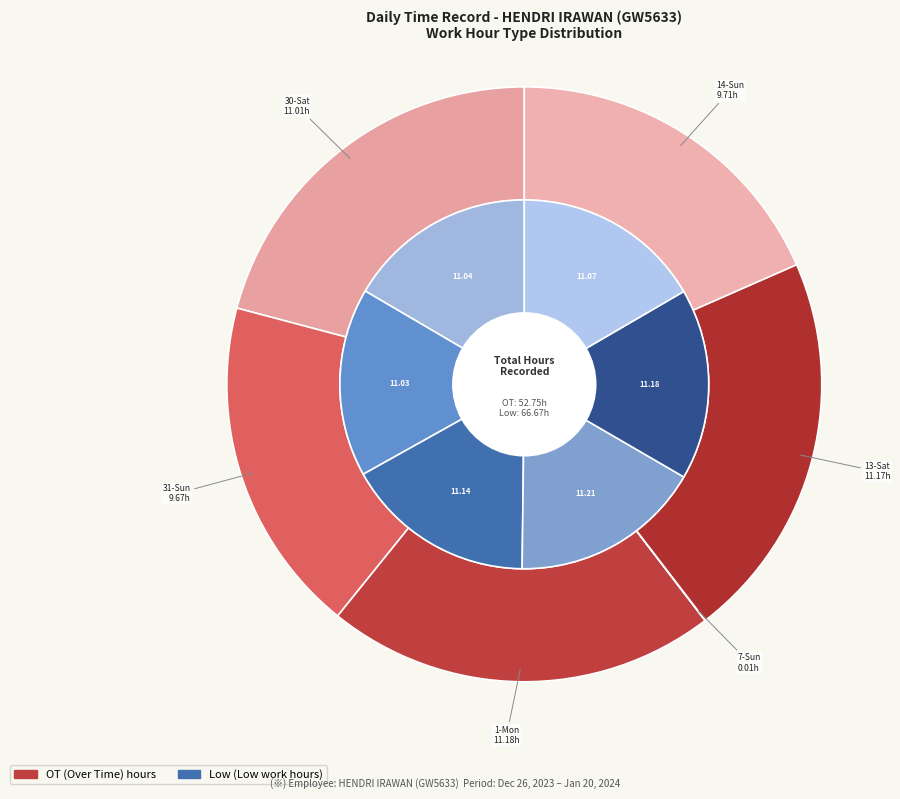

To the nearest percent, what portion does 2 represent?

21%